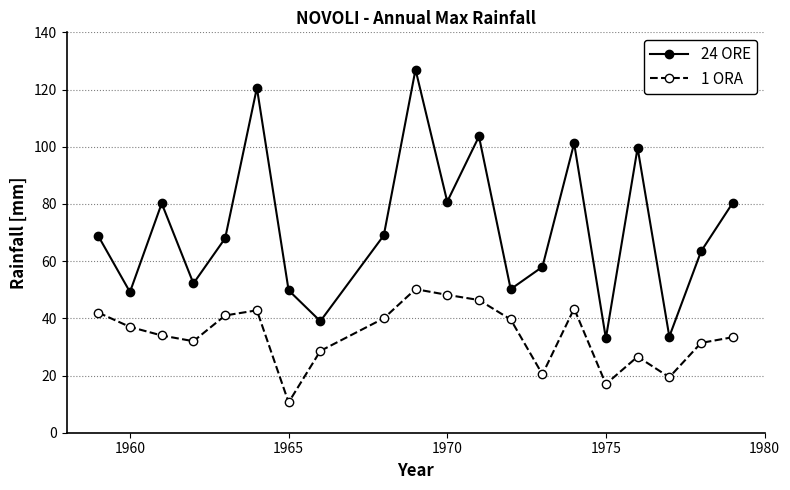

What is the maximum value shown in the chart?

127.0